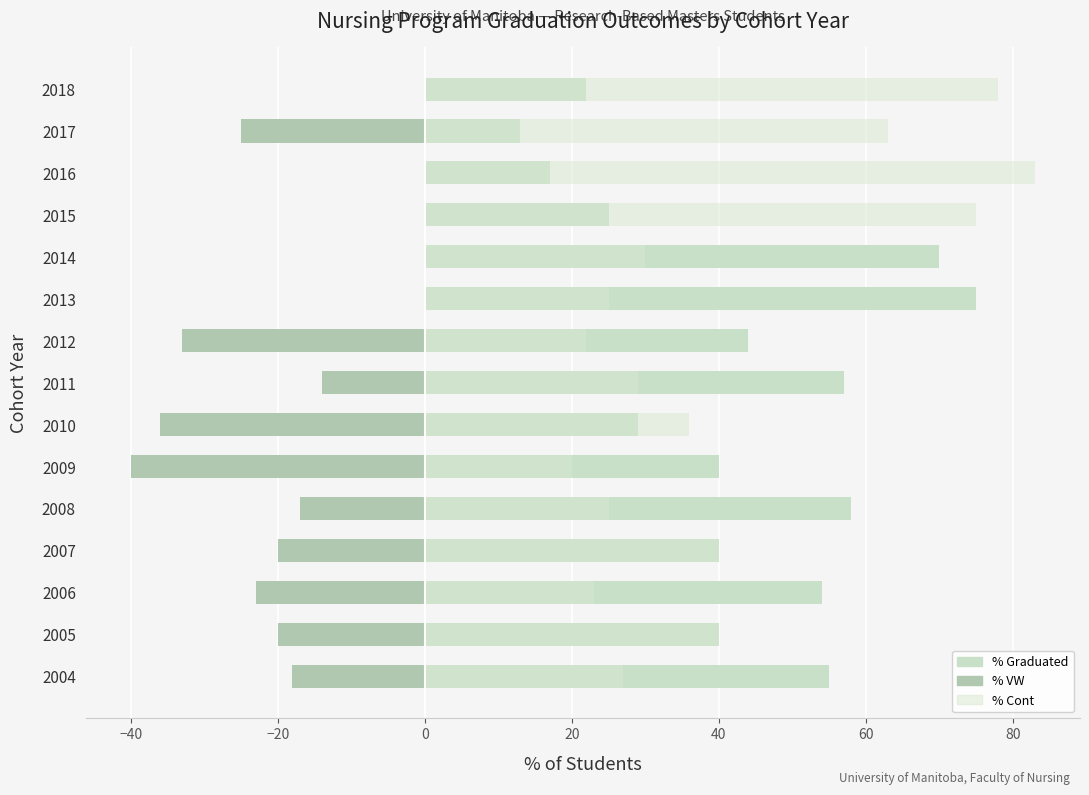

How many series are shown in this chart?

3